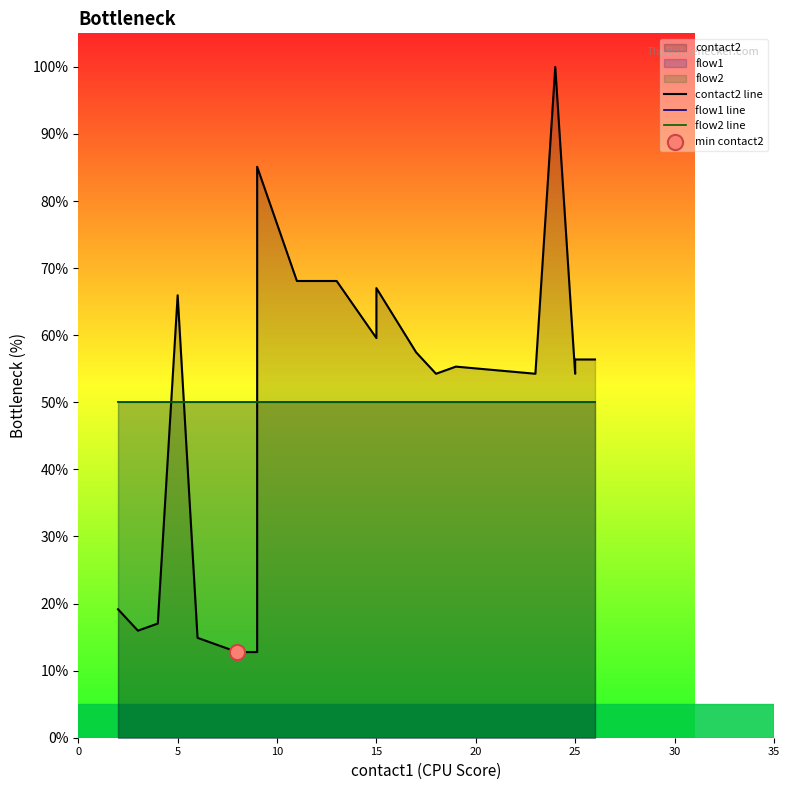

What is the total value across all series at 5?

166.0